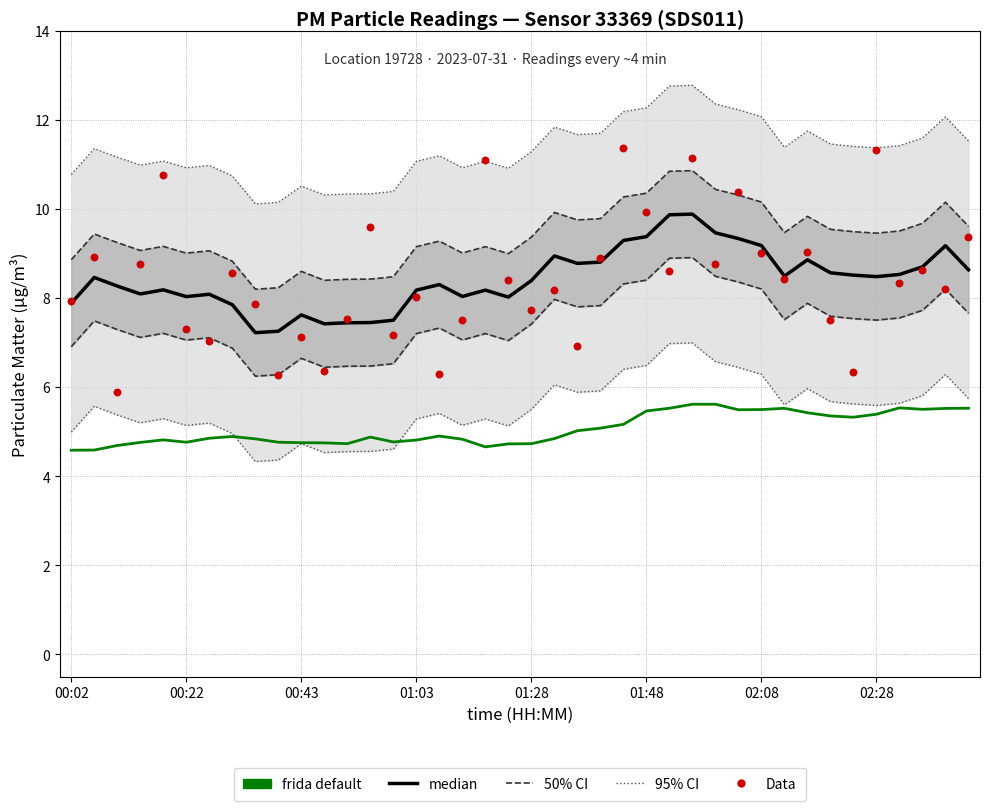

Which series has the largest Y range (max minus min)?

Data